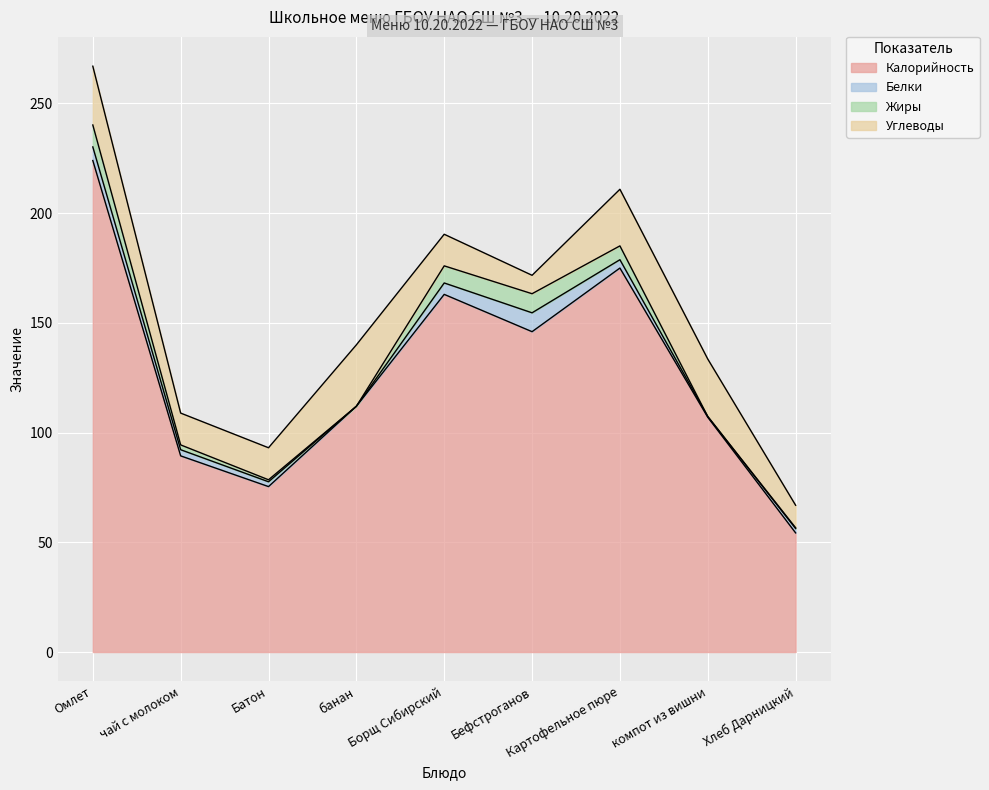

Which has a higher value, Борщ Сибирский or Омлет?

Омлет